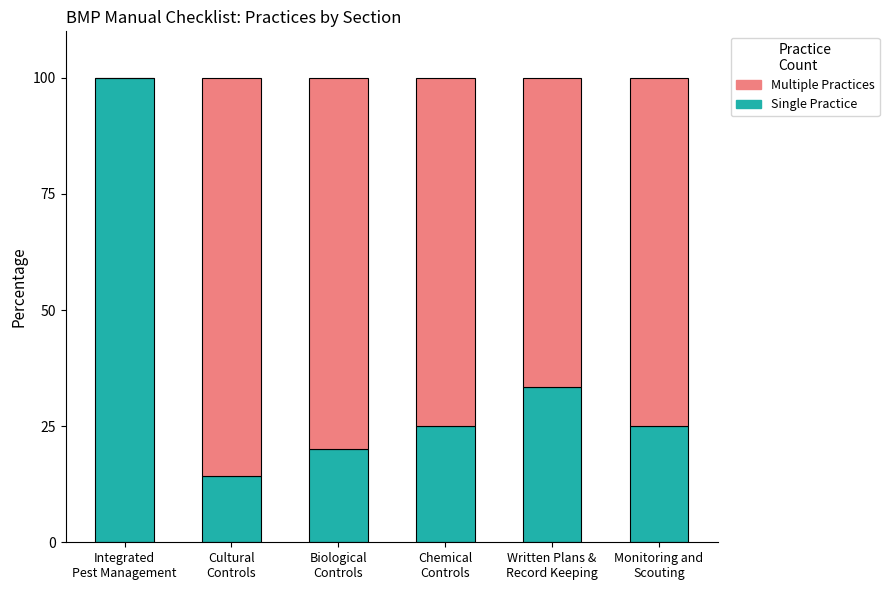

How many categories are shown in the chart?

6